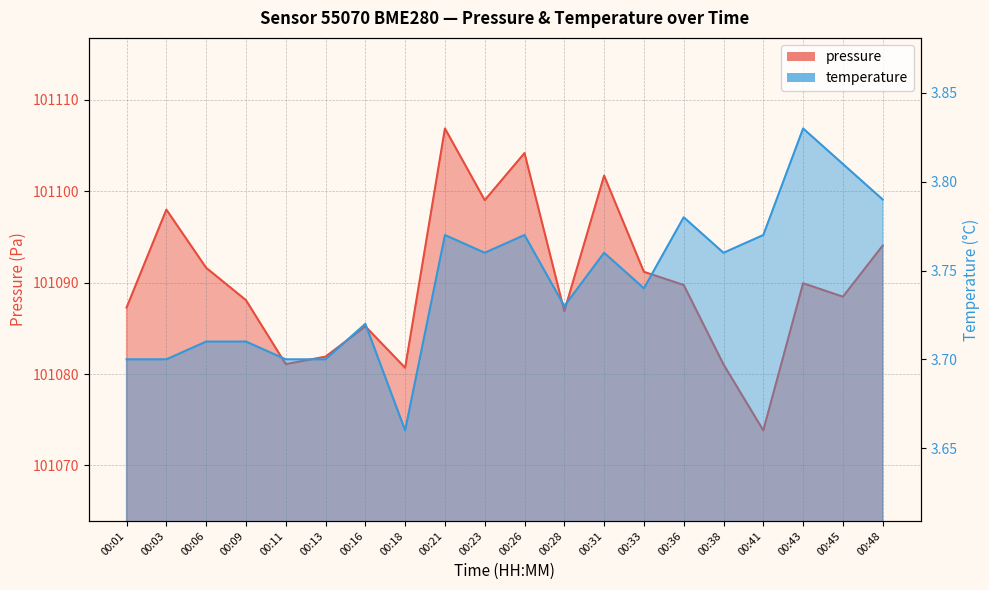

What are all the series names shown in the legend?

pressure, temperature